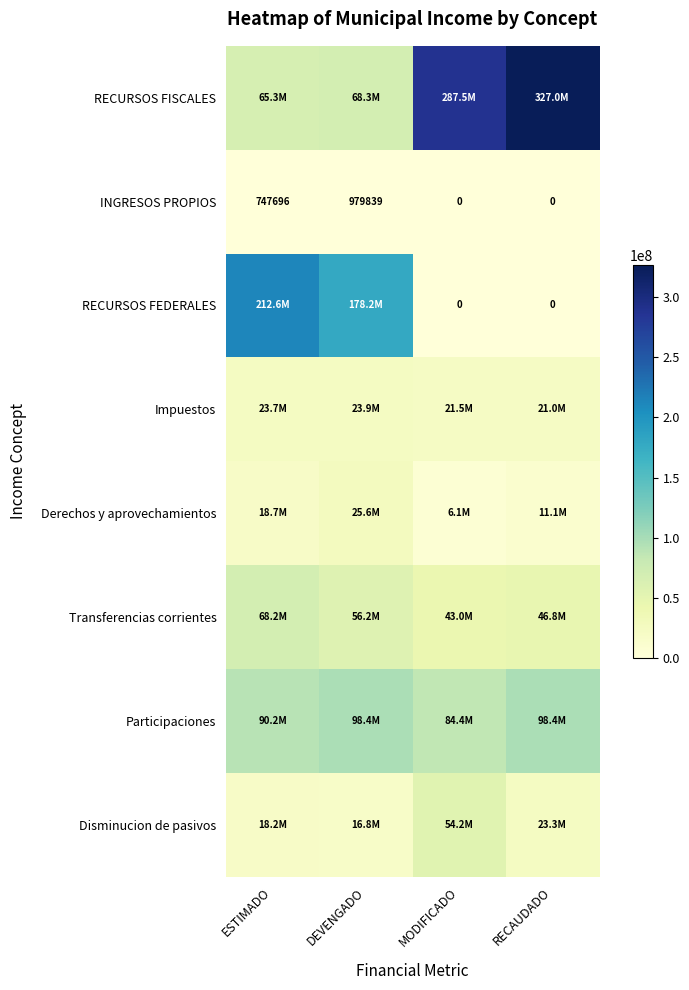

Which category has the lowest value across all series?

MODIFICADO